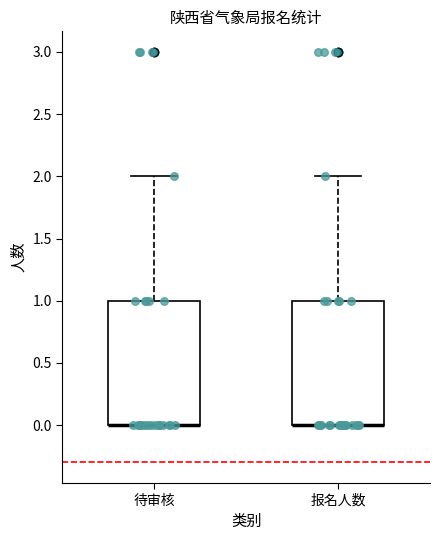

Reading left to right, transcribe this box plot: for each box, give where its median line is, the range the box spans, and where its two whiskers end, as read against the y-axis. The values are not printed on the chart, so give them approximately, as read against the axis.

待审核: median 0 (drawn on the box's lower edge), box 0 to 1, whiskers 0 to 2
报名人数: median 0 (drawn on the box's lower edge), box 0 to 1, whiskers 0 to 2